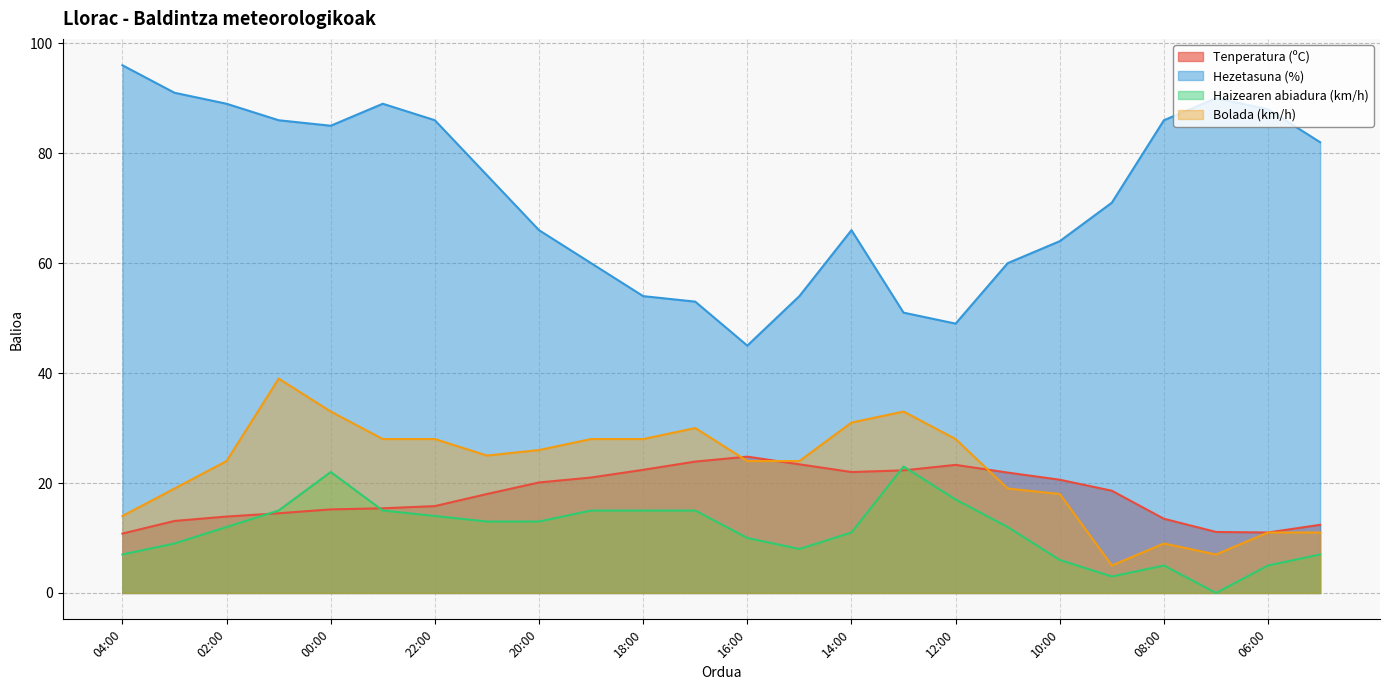

True or false: Haizearen abiadura (km/h) has more than 1 interior local peaks.

True